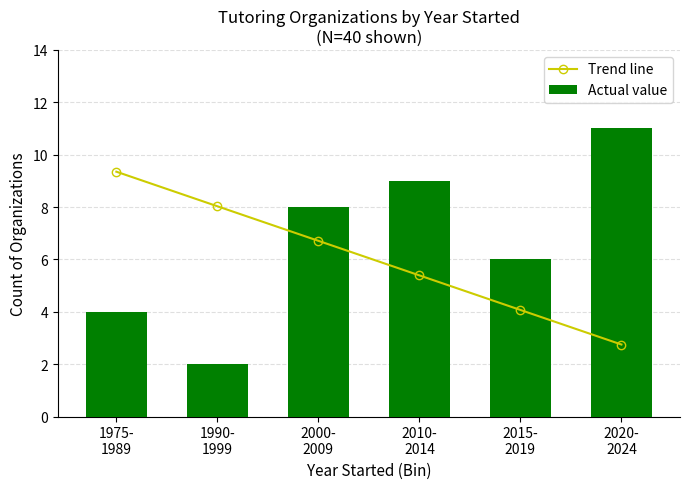

Which series changed the most between 1990-
1999 and 2020-
2024?

Actual value